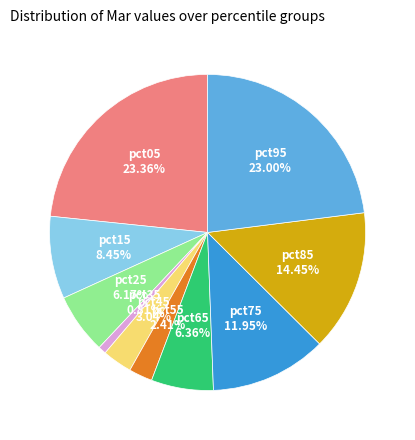

How many slices are in this pie chart?

10